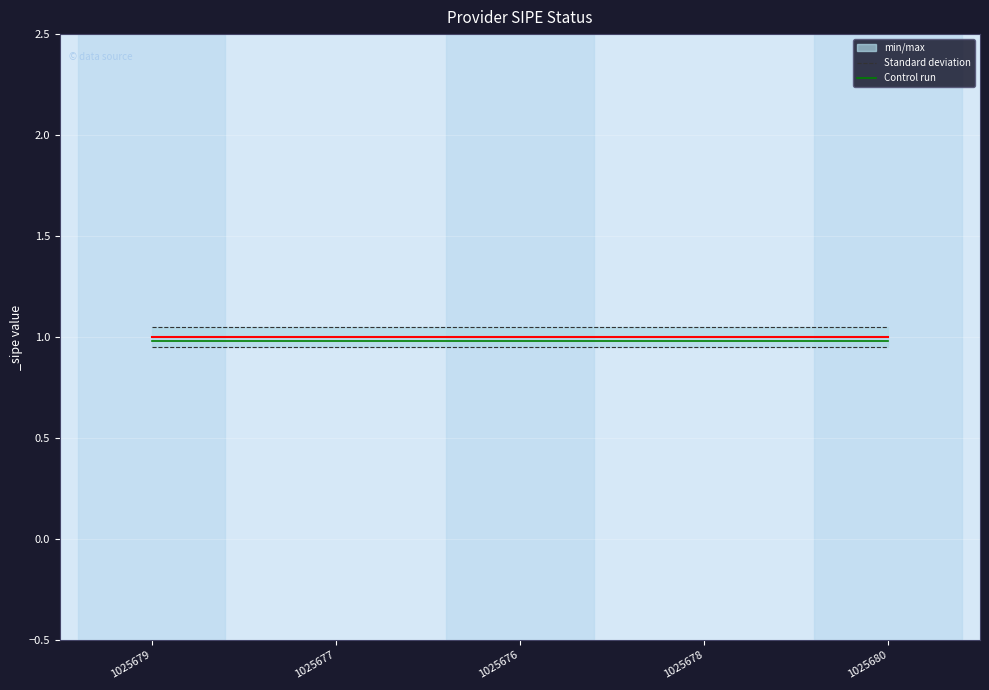

True or false: Control run and Standard deviation intersect in this chart.

False